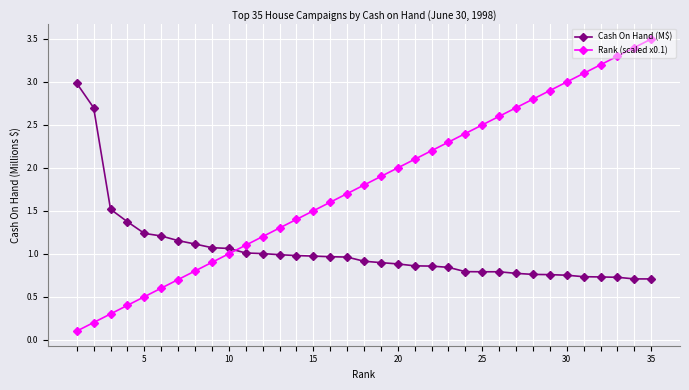

Which series has the largest total across all categories?

Rank (scaled x0.1)